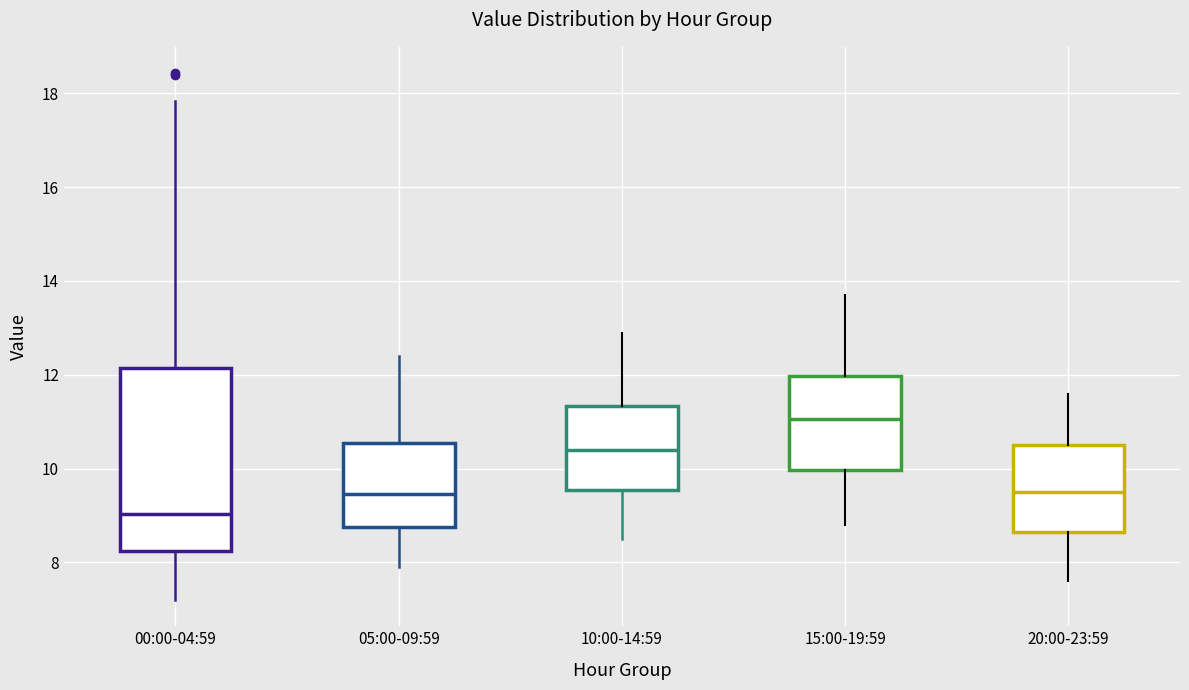

Where does the upper whisker of the box for 00:00-04:59 end on the y-axis? The values are not printed on the chart, so give them approximately, as read against the axis.

17.8